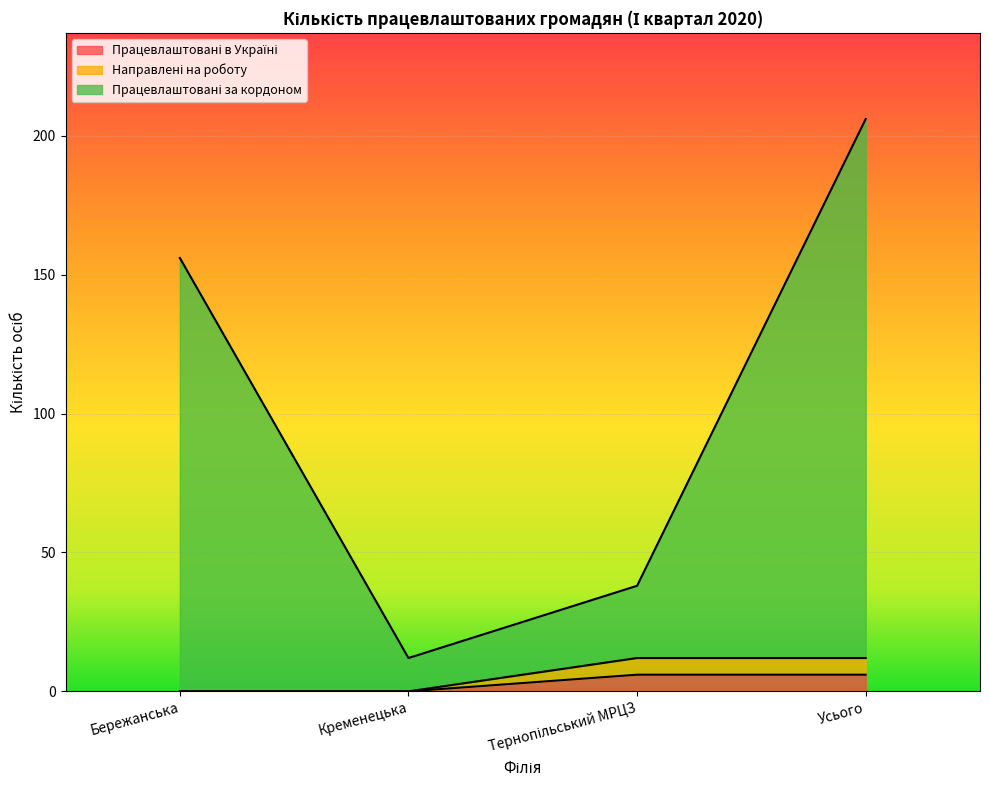

Rank the series at Тернопільський МРЦЗ from lowest to highest value.

Працевлаштовані в Україні, Направлені на роботу, Працевлаштовані за кордоном